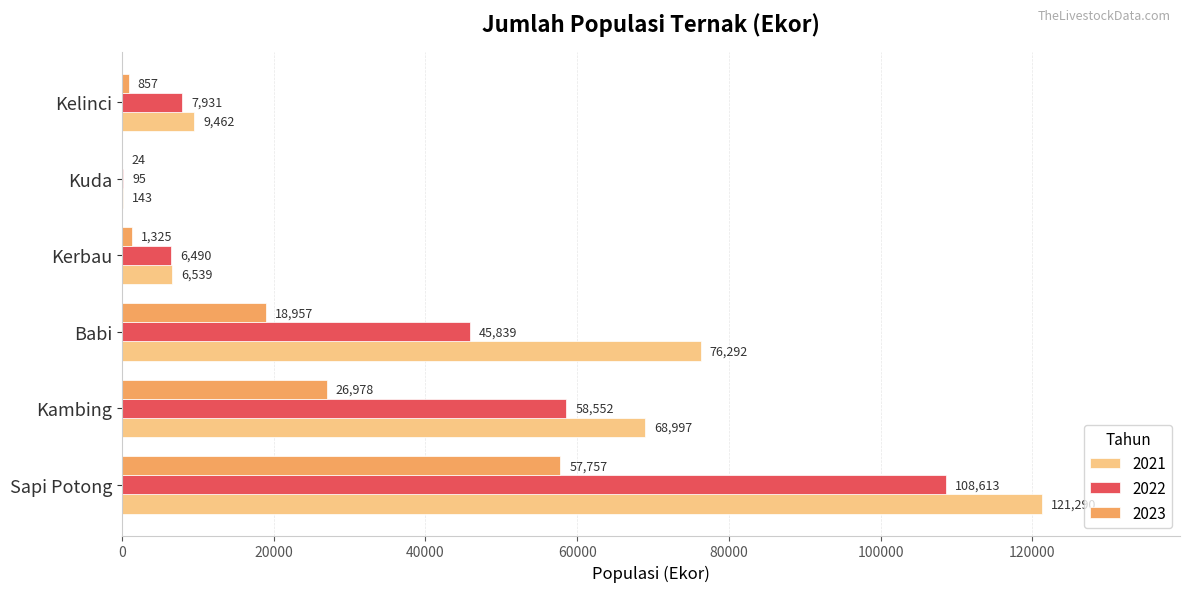

Which series changed the most between Sapi Potong and Babi?

2022